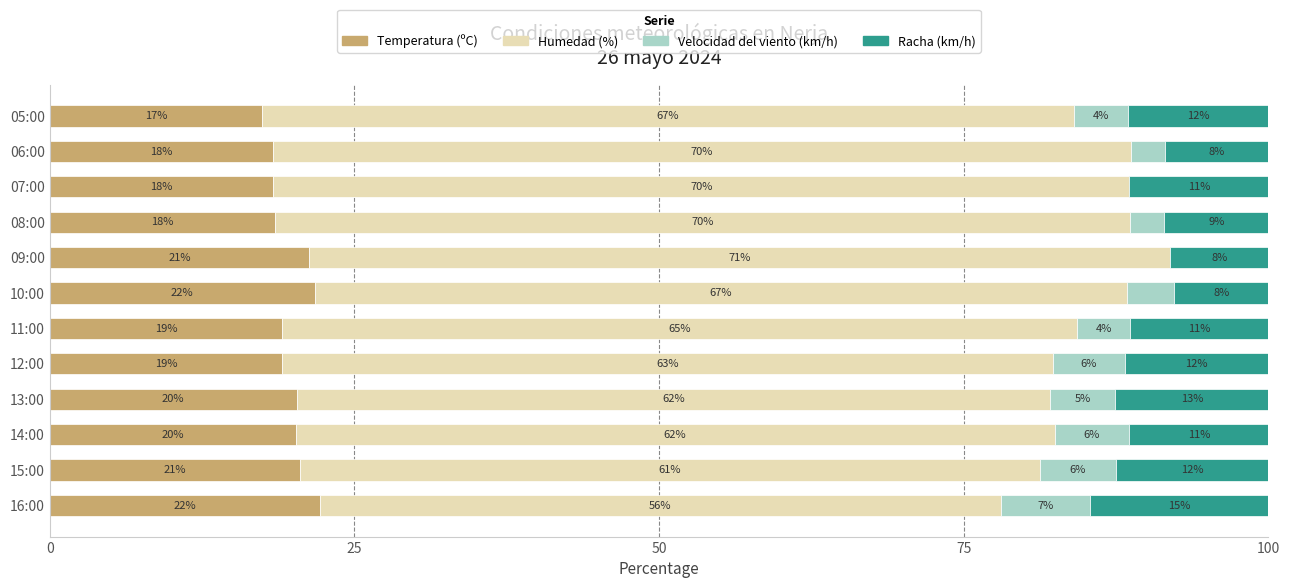

What is the value of the Racha (km/h) bar at the 10th from the left?

11.4